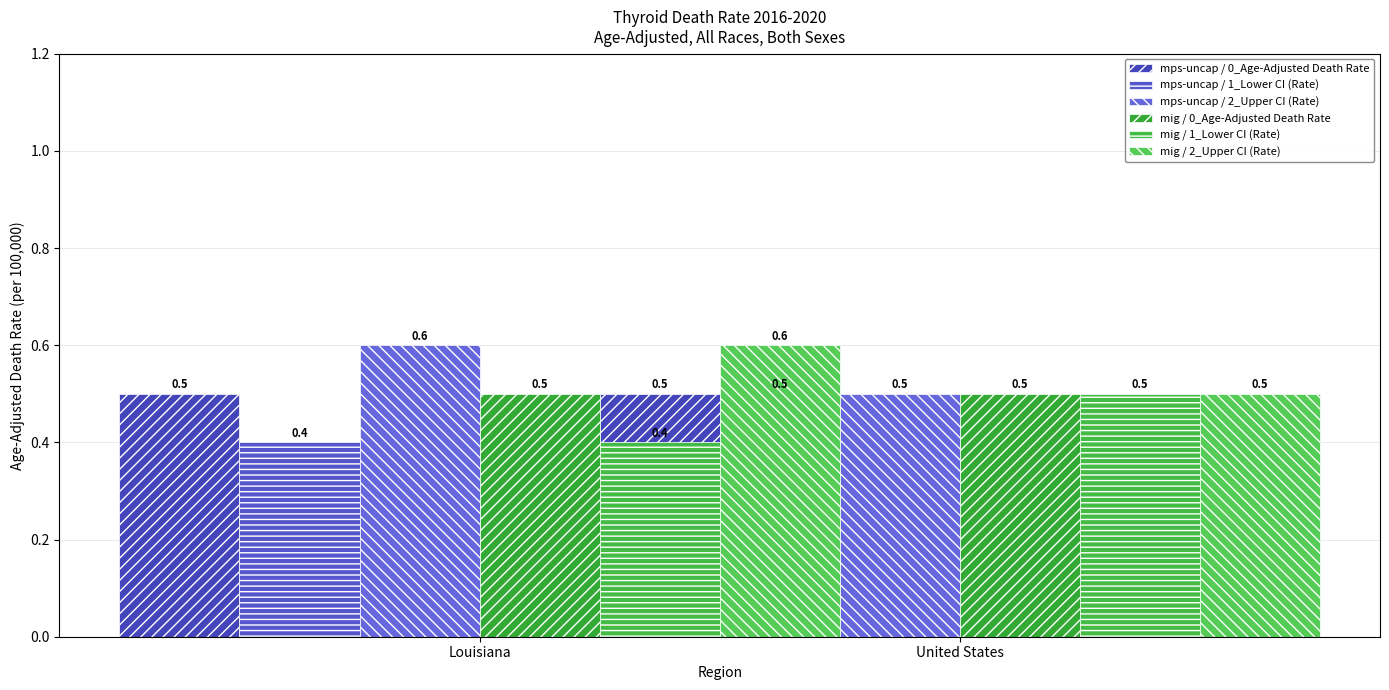

Which series has the largest total across all categories?

mps-uncap / 2_Upper CI (Rate)